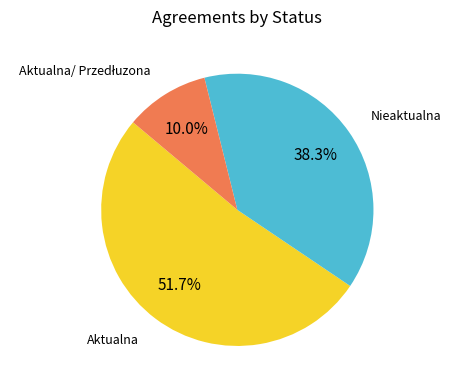

Is there a majority slice in this chart?

Yes